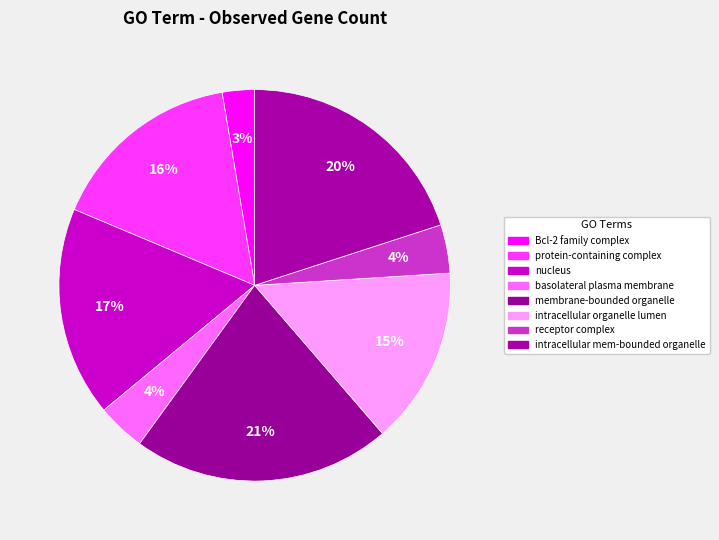

Does any single category account for the majority?

No